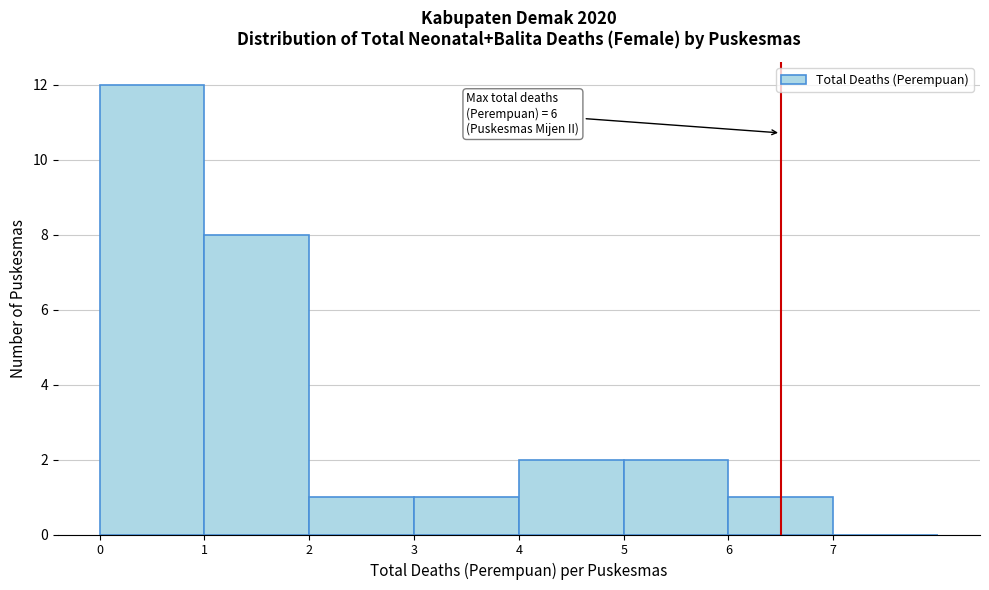

Which range on the x-axis has the tallest bar?

0 to 1